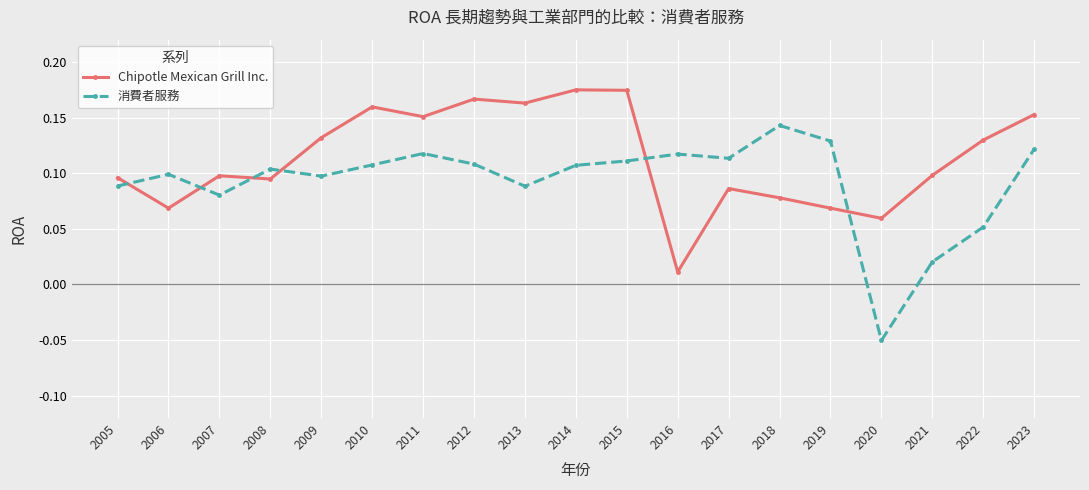

What is the sum of all 消費者服務 values?

1.8